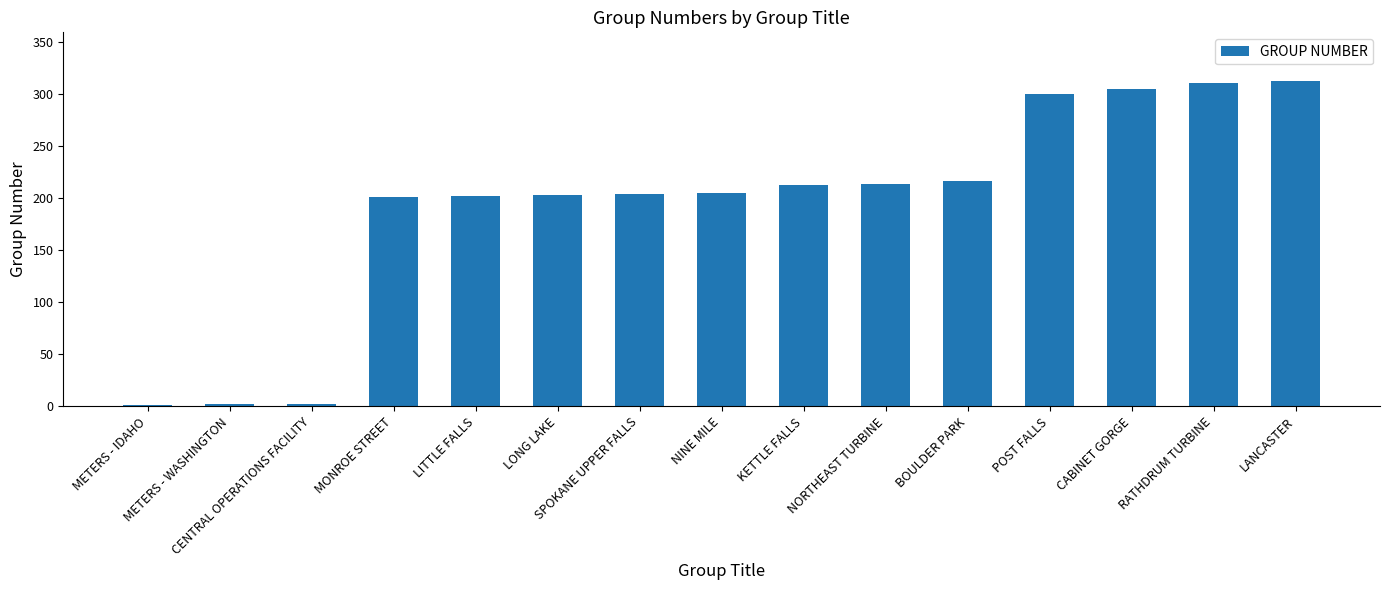

What is the greatest value displayed?

312